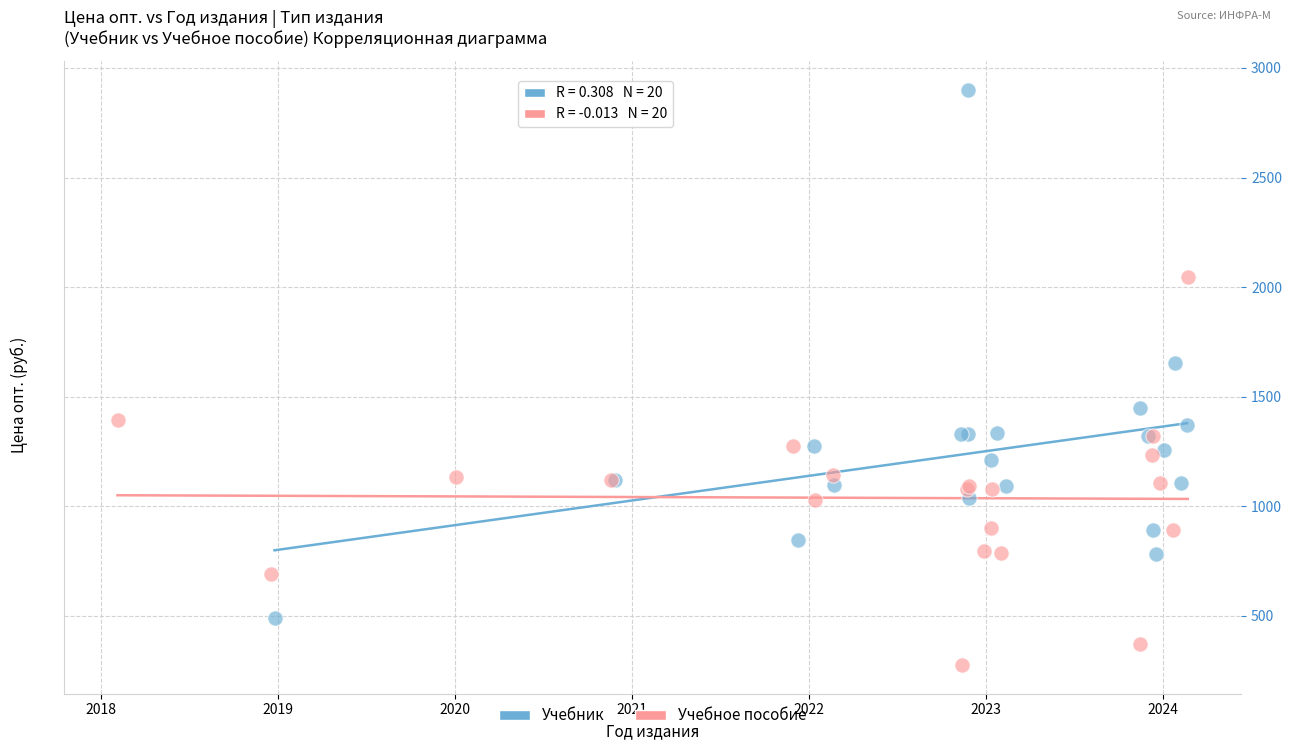

Which series contains the highest Y value?

Учебник